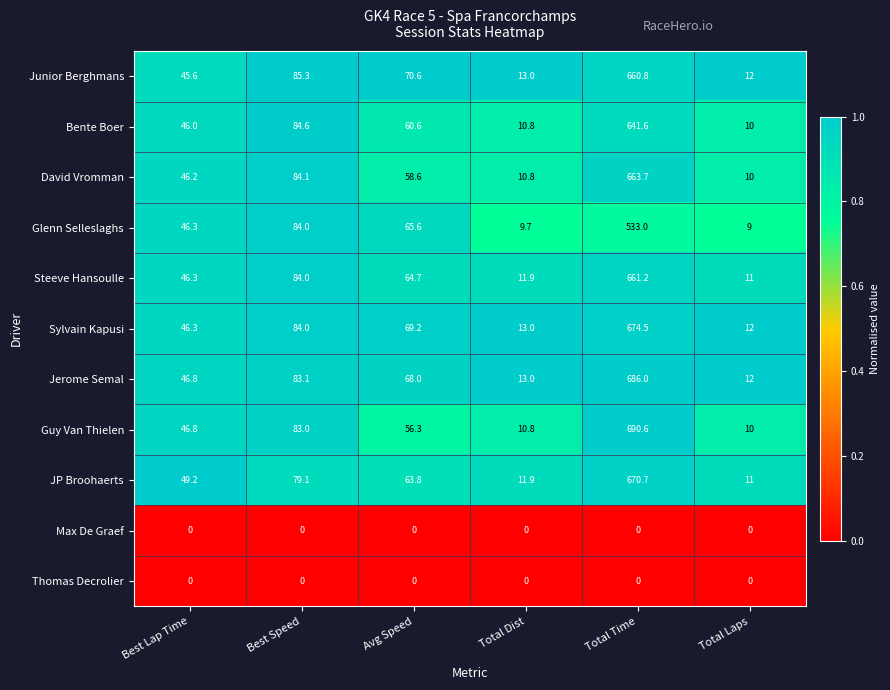

Count the number of categories in the chart.

6